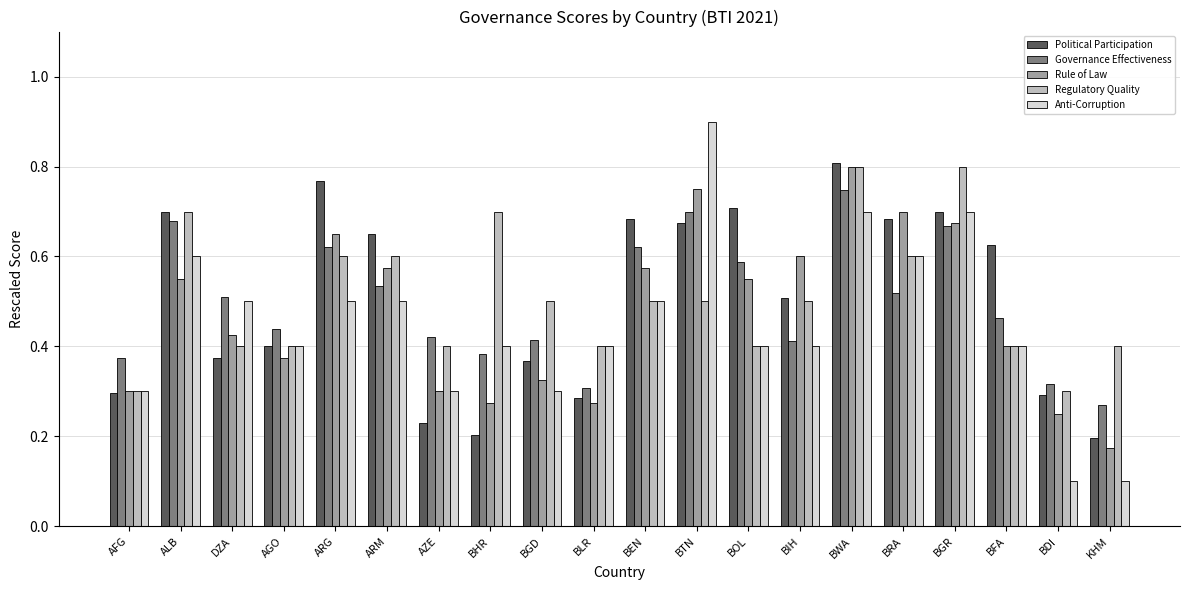

What are all the series names shown in the legend?

Political Participation, Governance Effectiveness, Rule of Law, Regulatory Quality, Anti-Corruption